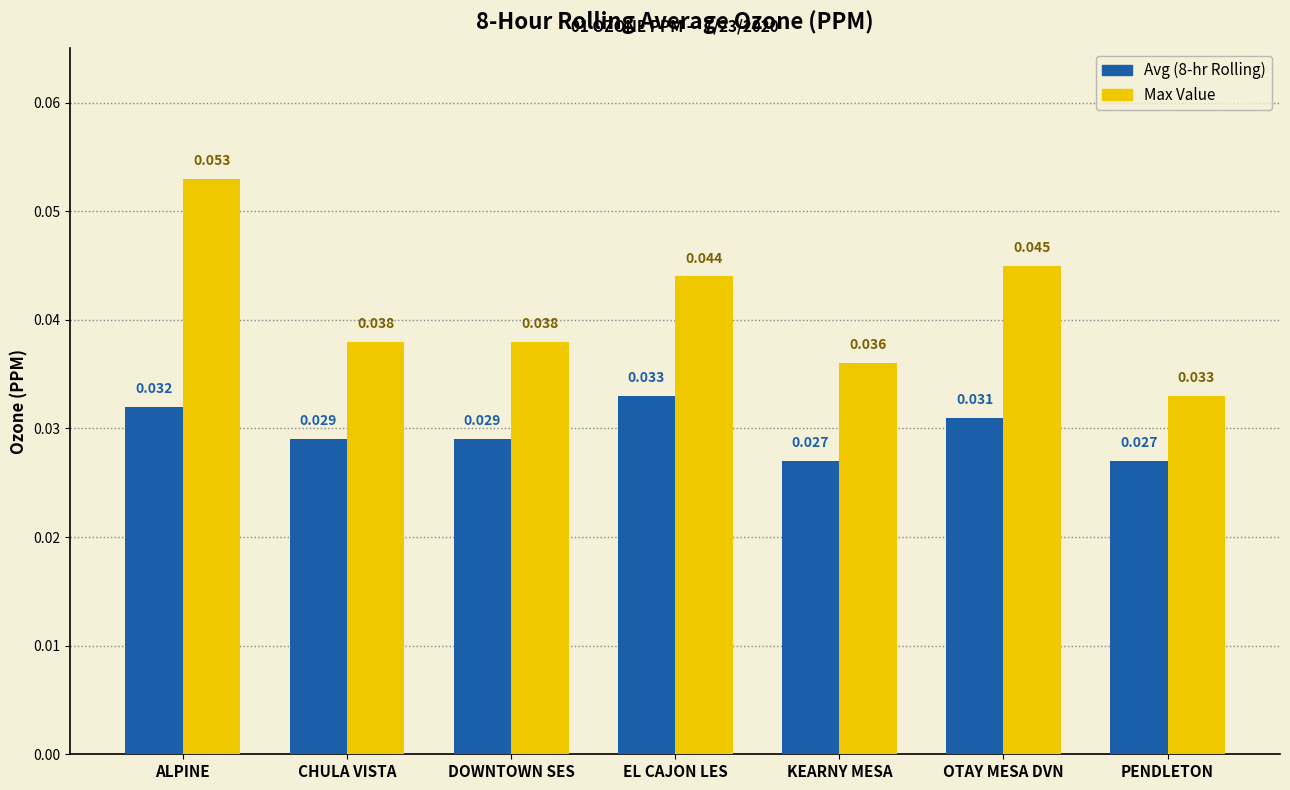

At which category is the sum across all series the highest?

ALPINE